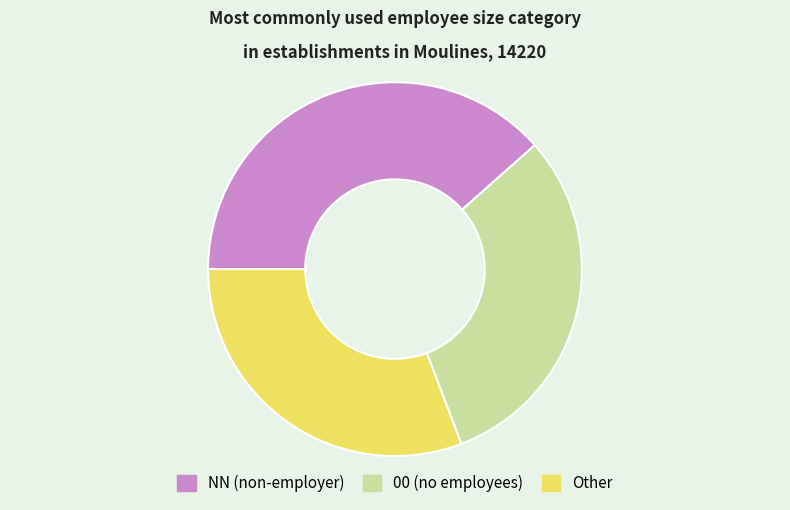

Is the sum of 00 (no employees) and NN (non-employer) greater than half?

Yes